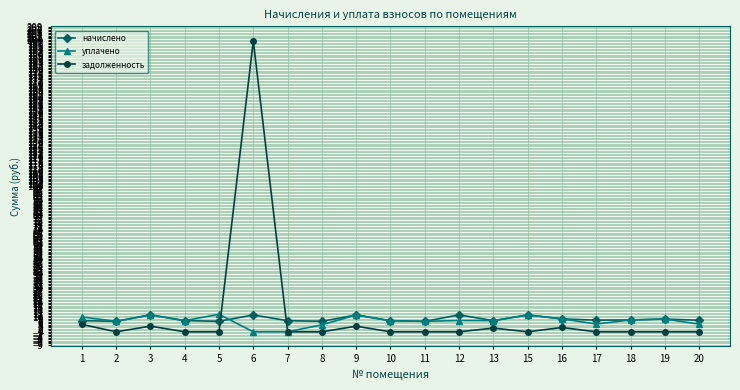

Where is задолженность nearest to the value 99?

1